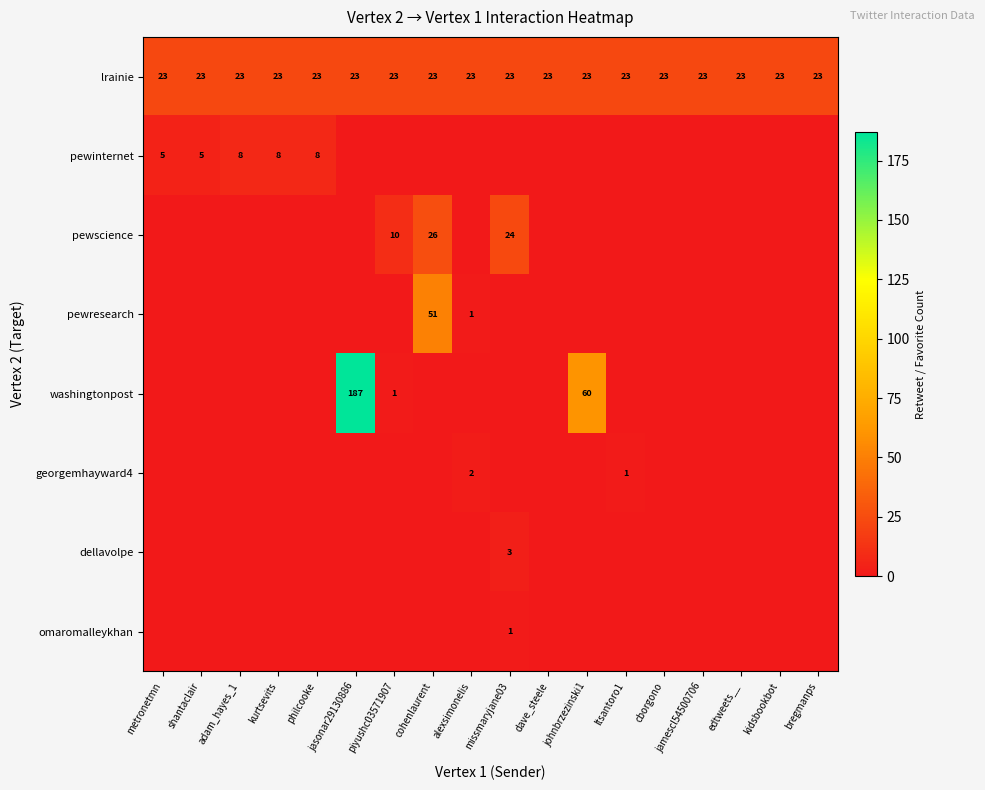

What is the average value of the lrainie series?

23